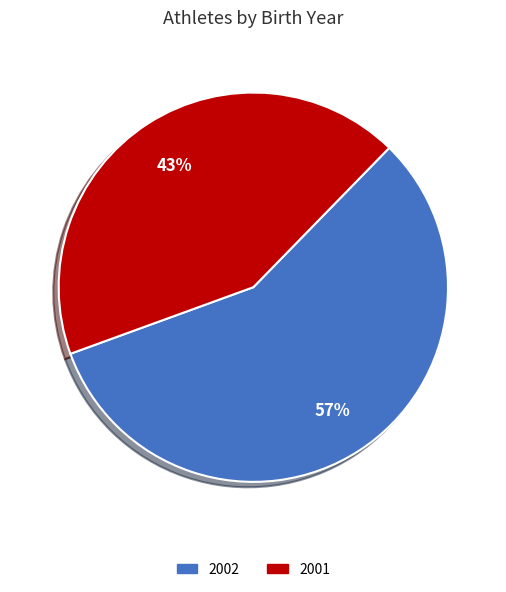

True or false: 2001 accounts for 50% of the total.

False